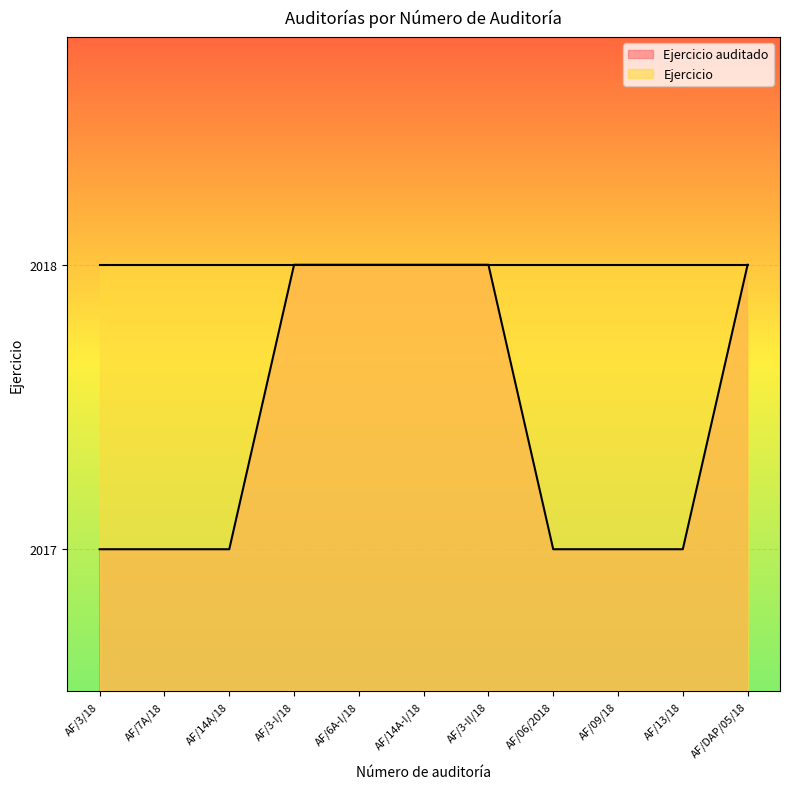

Reading right to left, what are all the values shown in this chart?

2018	2017	2017	2017	2018	2018	2018	2018	2017	2017	2017